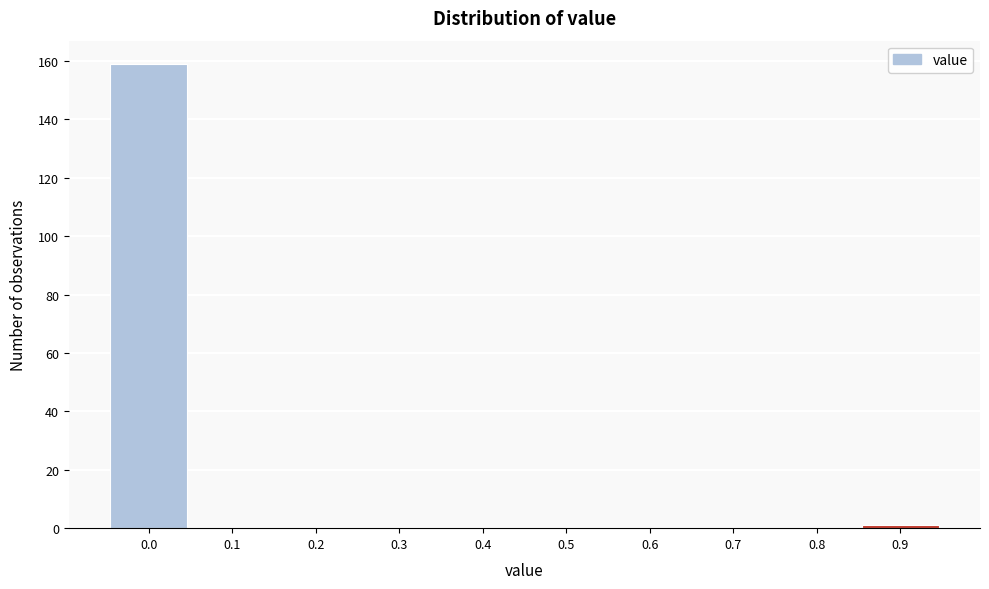

Reading right to left, extract all data points from this chart.

0.9=1	0.8=0	0.7=0	0.6=0	0.5=0	0.4=0	0.3=0	0.2=0	0.1=0	0.0=159